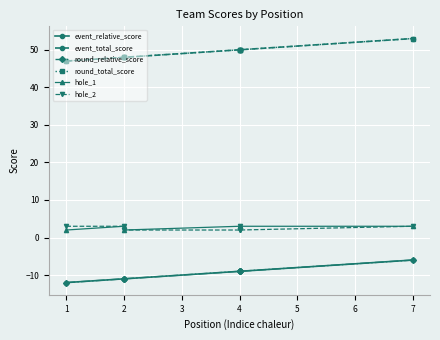

True or false: event_total_score and event_relative_score intersect in this chart.

False